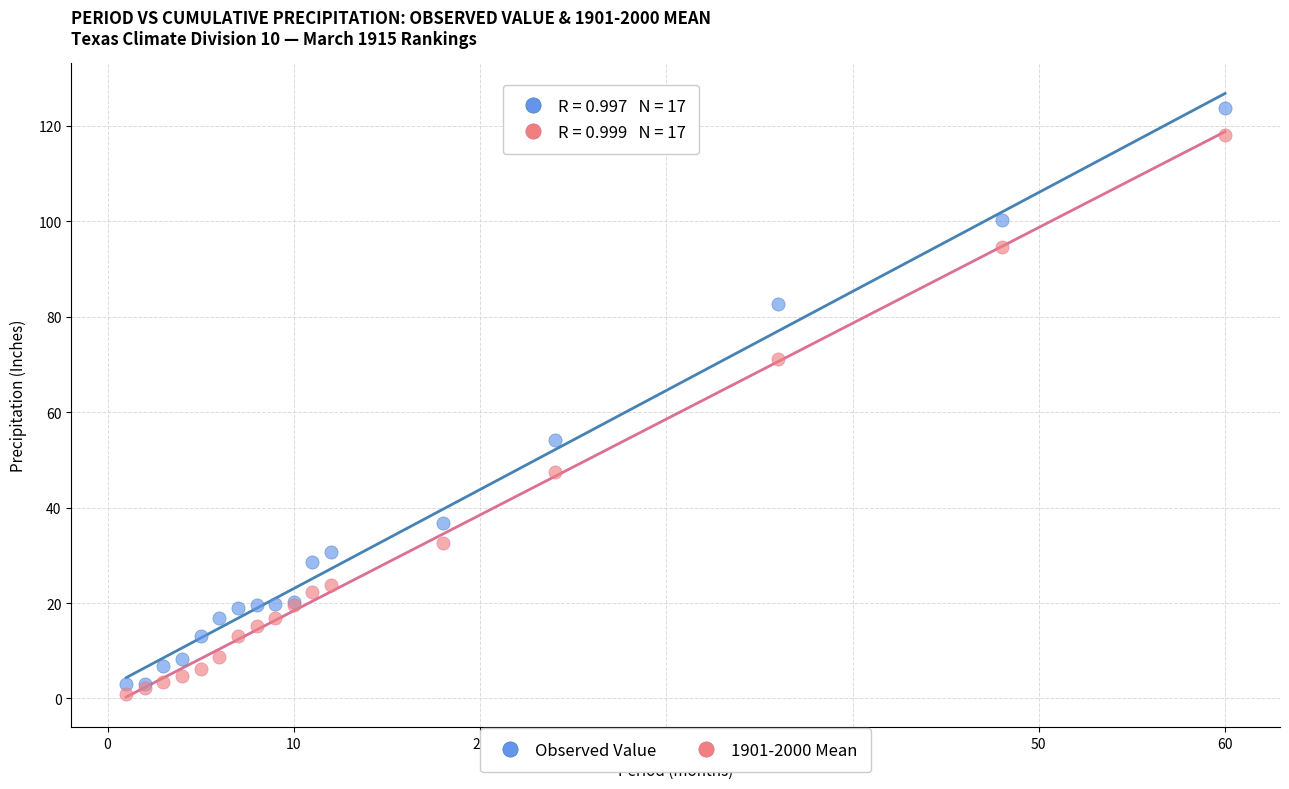

Which series reaches the minimum Y coordinate?

1901-2000 Mean